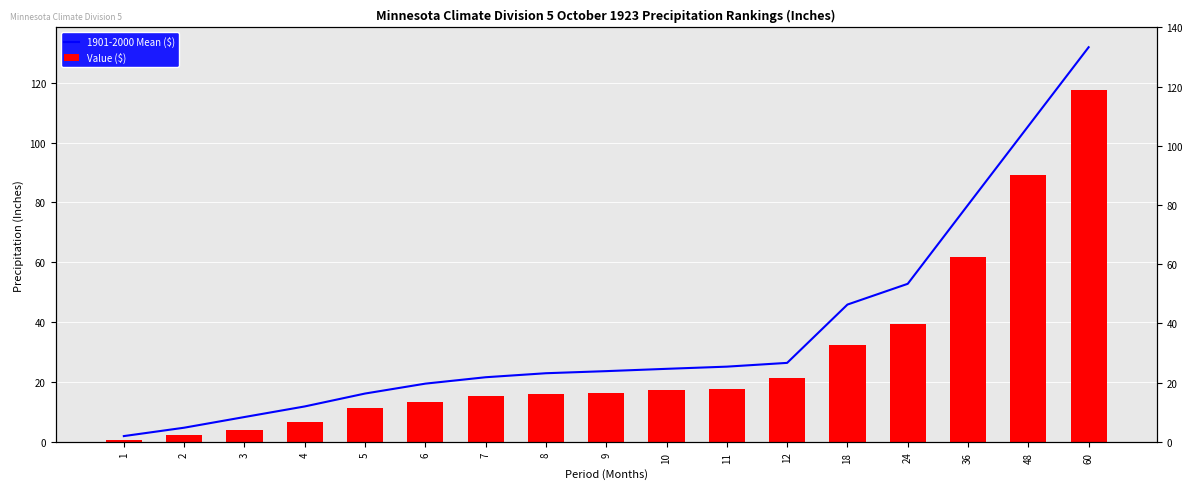

What is the value of the 1901-2000 Mean ($) bar at the 16th from the left?

105.5